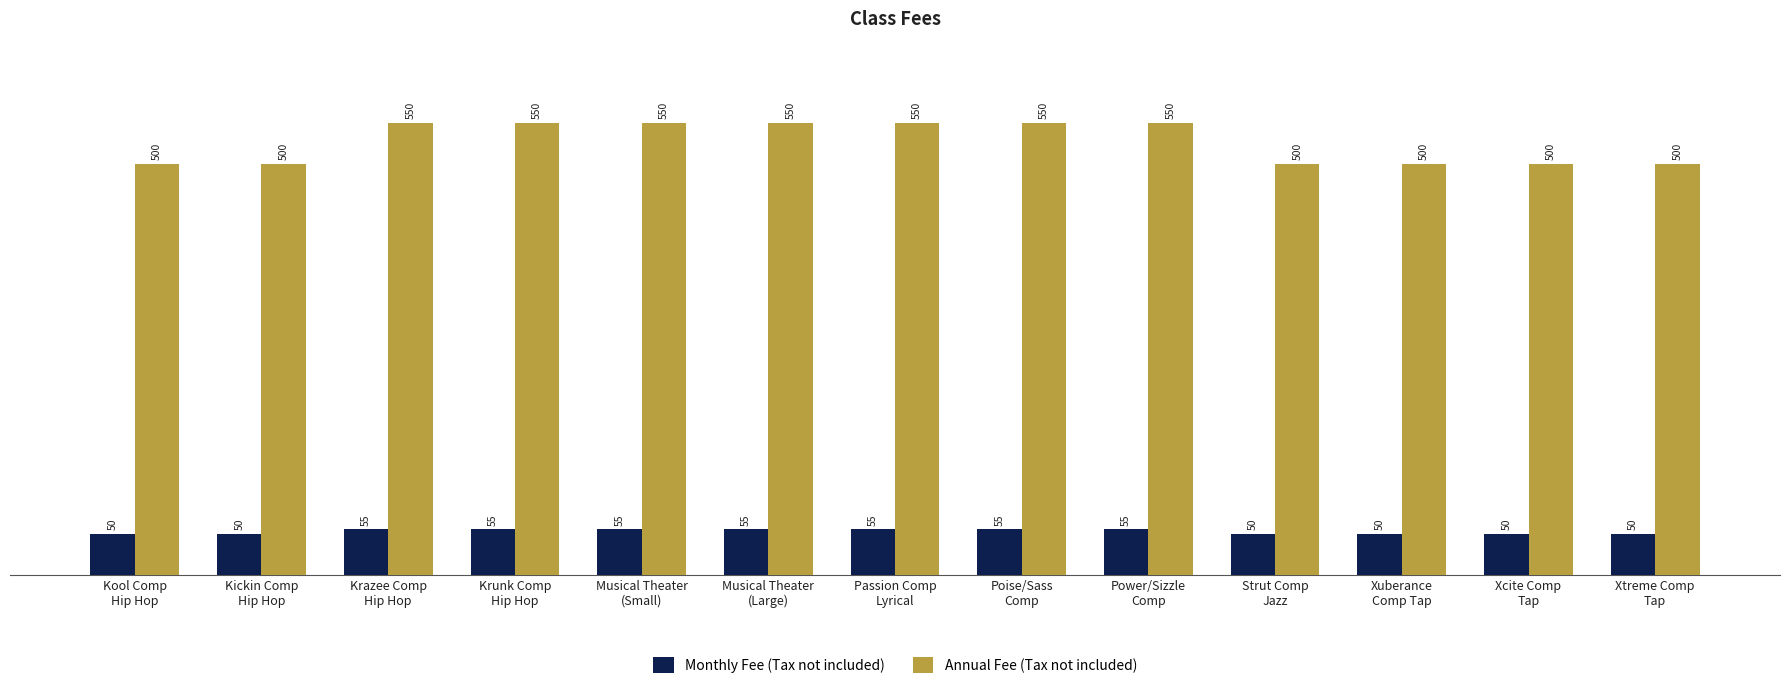

What is the minimum value shown in the chart?

50